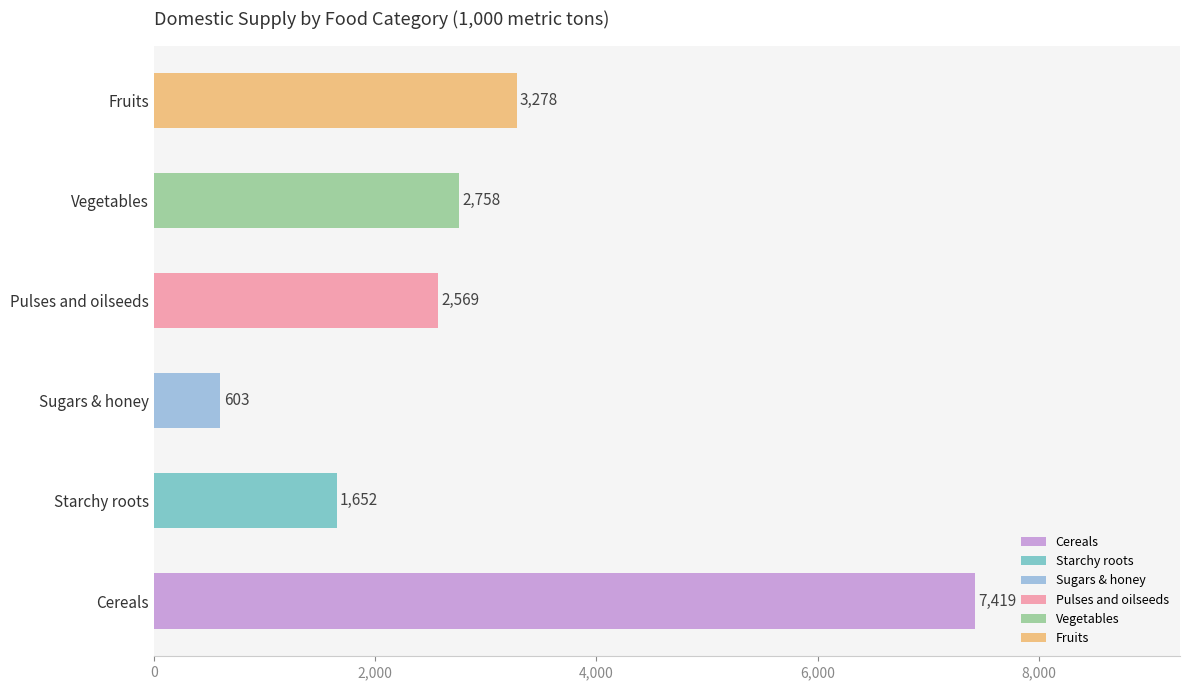

What is the ratio of the value at Fruits to the value at Vegetables?

1.2